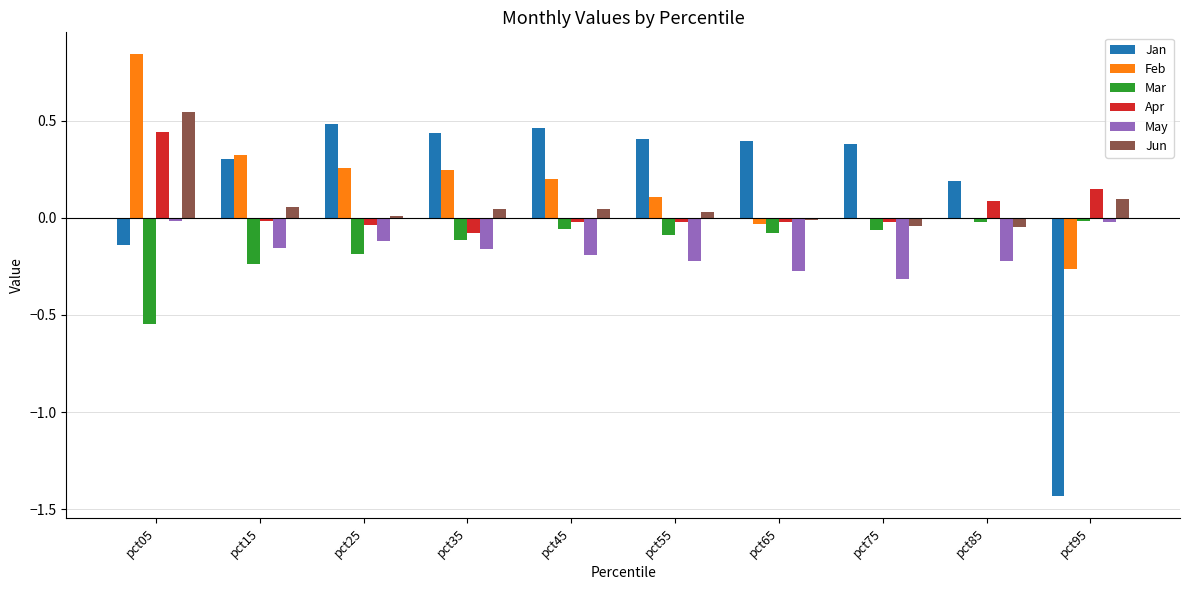

True or false: Apr has a value of 0.1 at pct05.

False